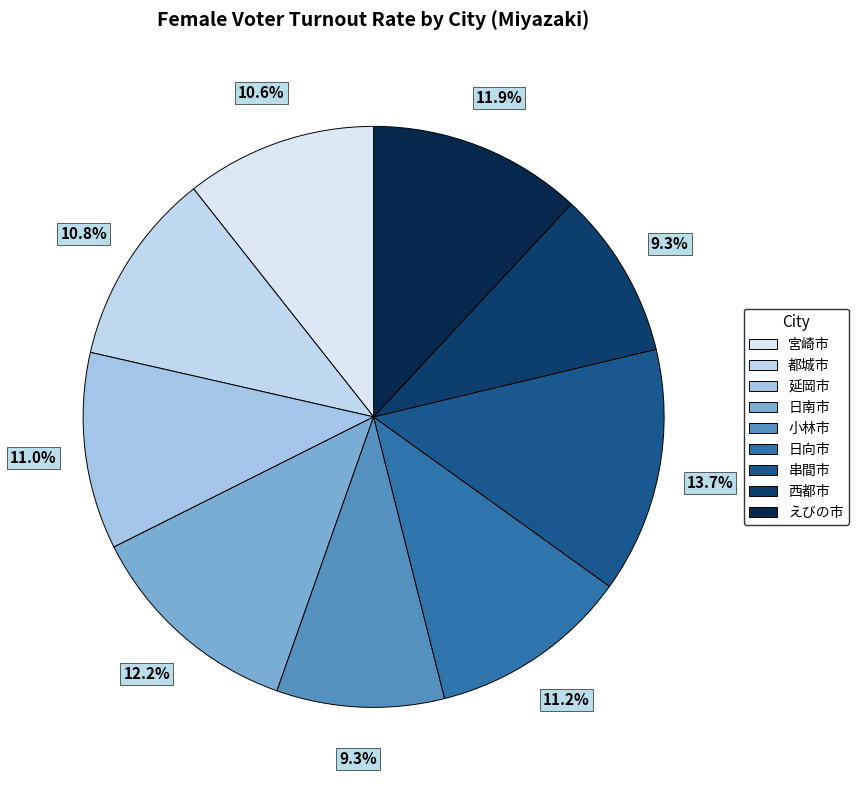

Is there a majority slice in this chart?

No